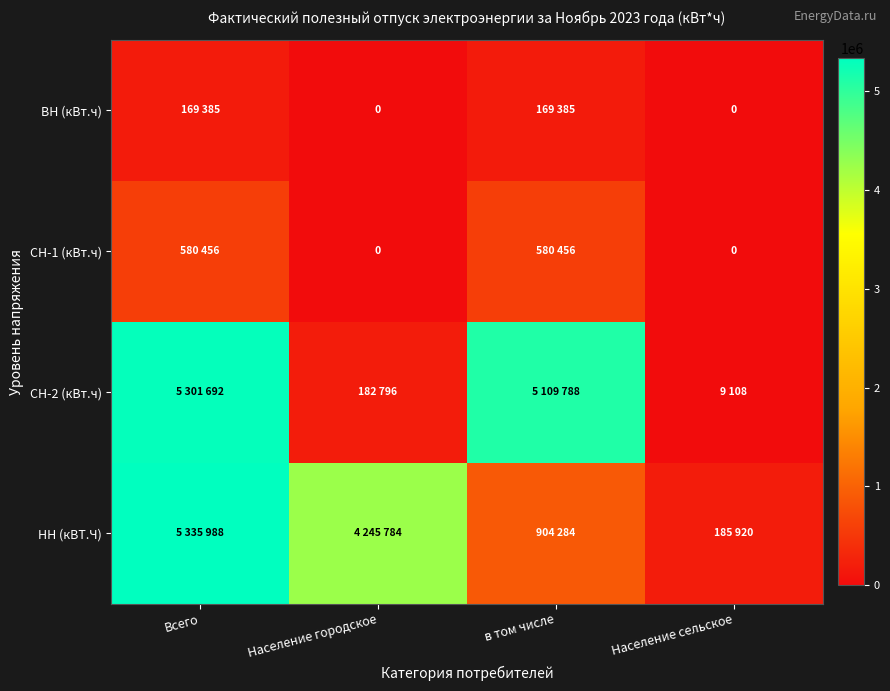

What is the difference between the ВН (кВт.ч) values at Население сельское and Всего?

169385